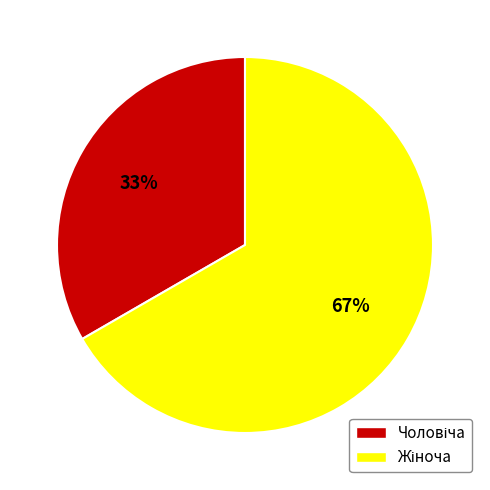

Does any single category account for the majority?

Yes